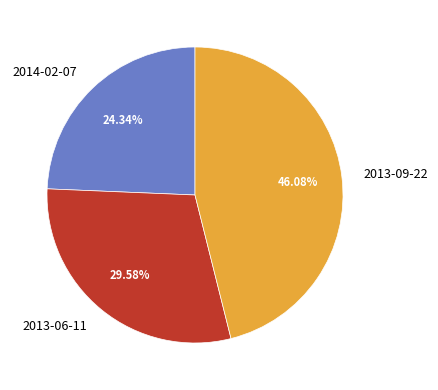

Count the number of slices in the pie.

3